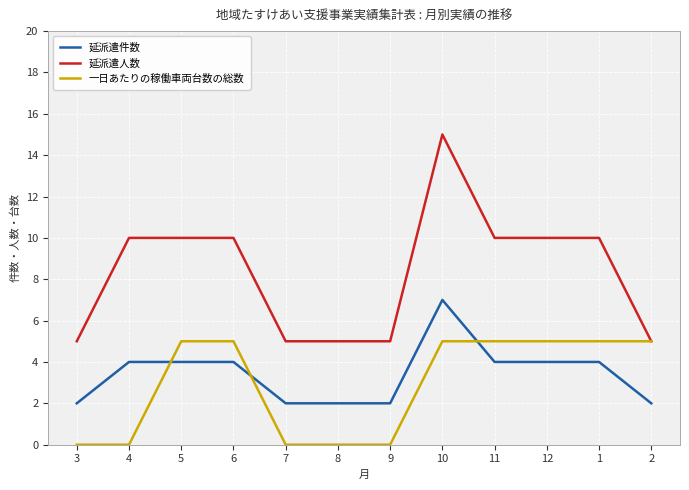

At which category is the sum across all series the highest?

10